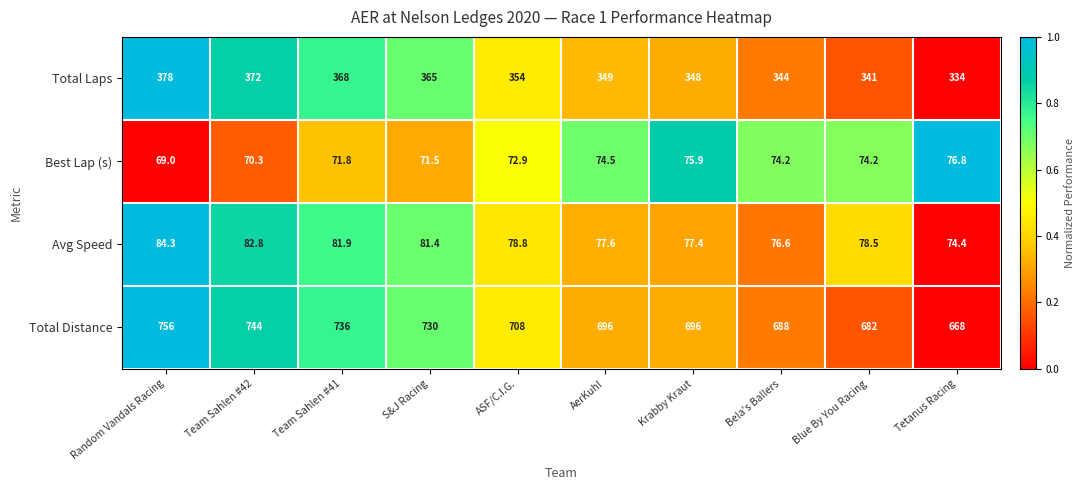

Rank the series by their maximum value, from lowest to highest.

Best Lap (s), Avg Speed, Total Laps, Total Distance